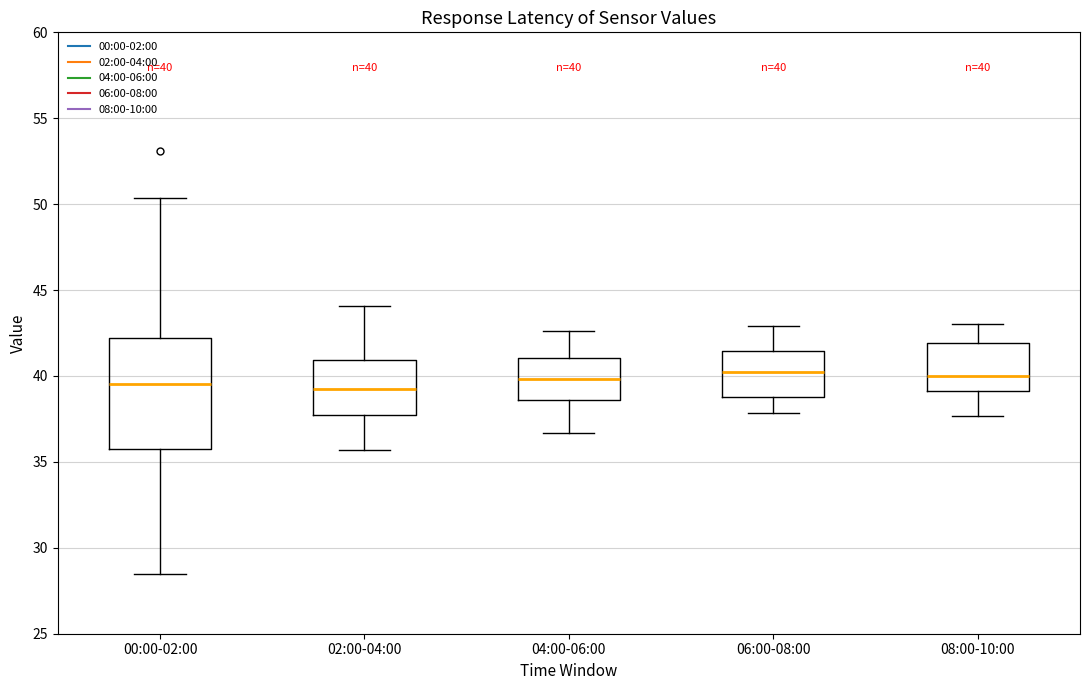

Comparing the boxes themselves (not the whiskers), which one is the tallest?

00:00-02:00